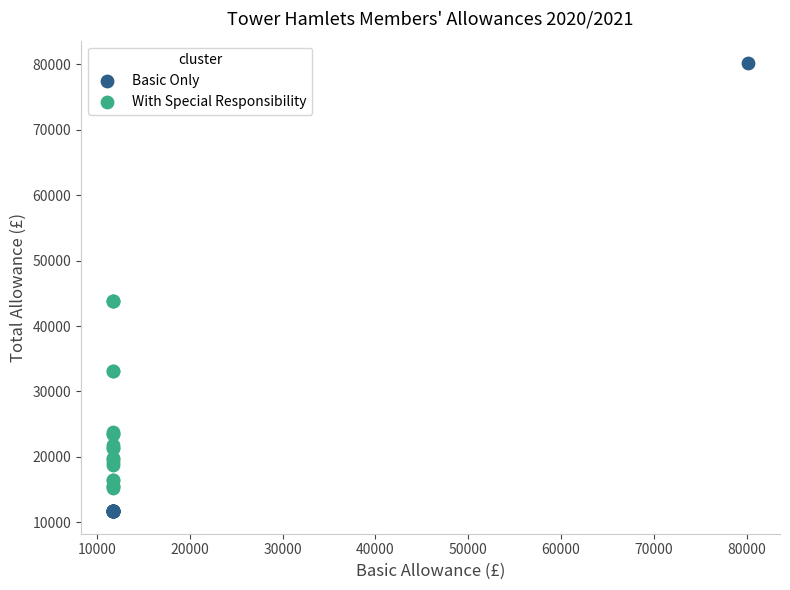

Which series reaches the minimum Y coordinate?

Basic Only